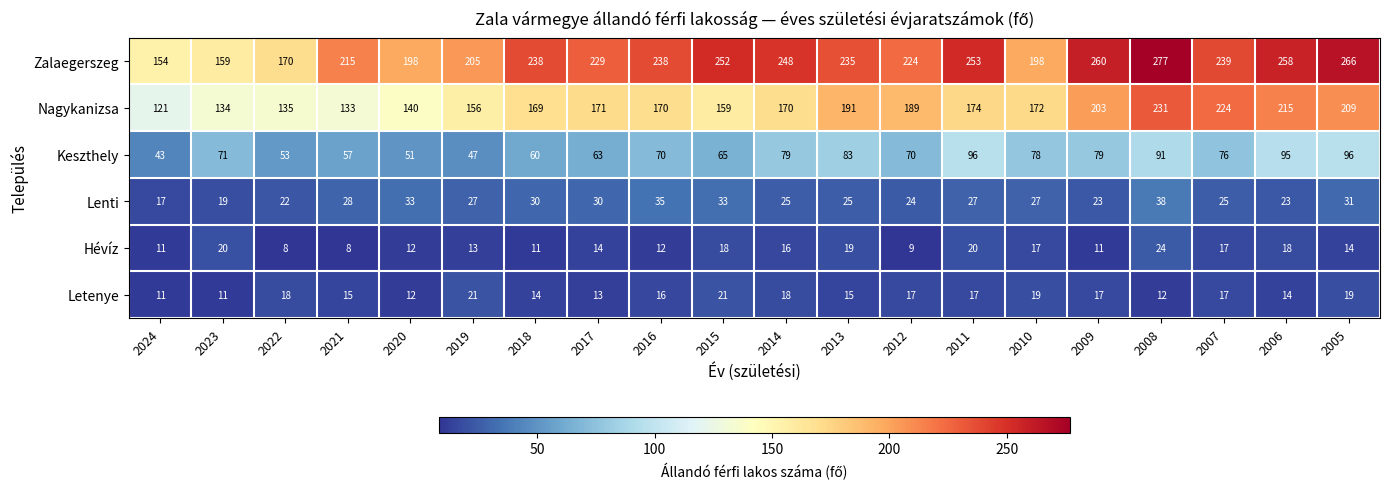

At which label is Hévíz closest to 16?

2014